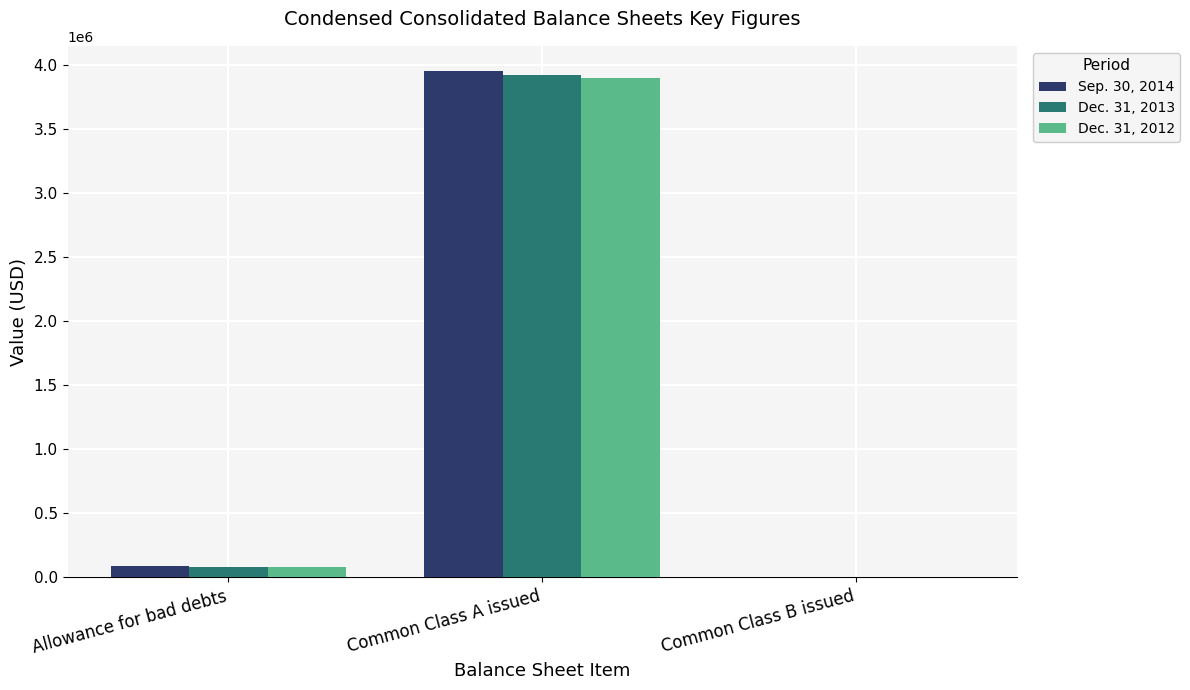

At which category is the sum across all series the highest?

Common Class A issued